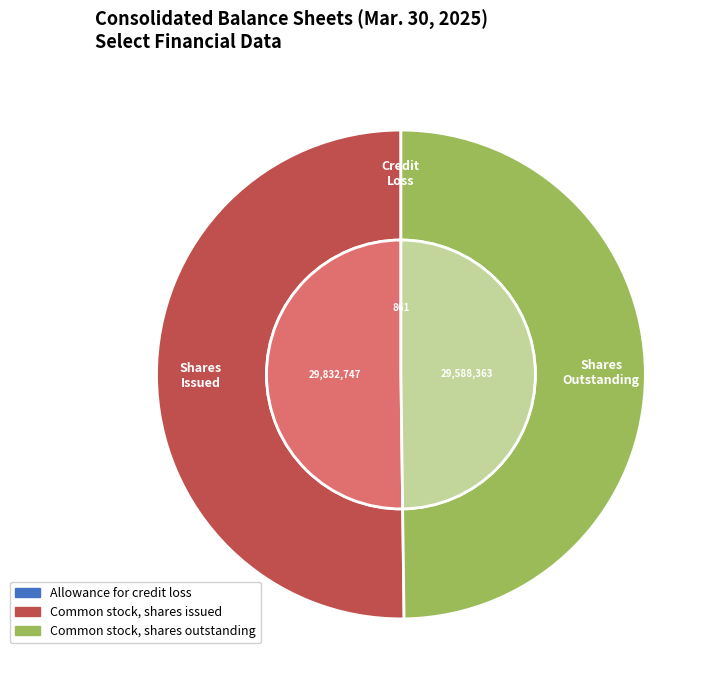

Combined, what portion of the pie is Common stock, shares outstanding and Allowance for credit loss?

49.8%